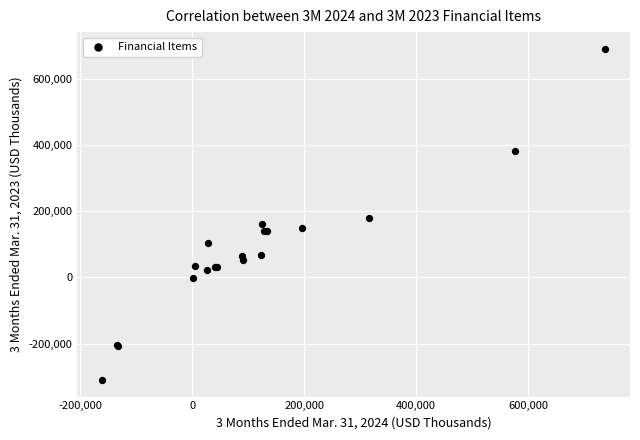

What Y value in the scatter plot is closest to 190489?

178270